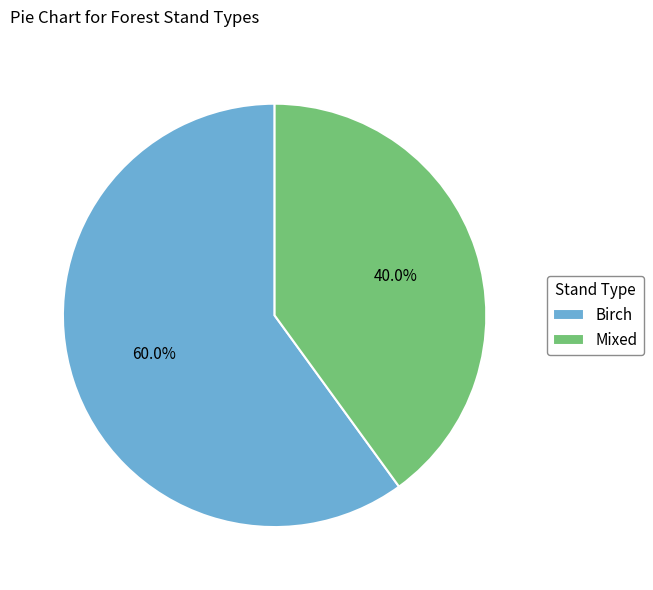

Which slice is the largest?

Birch